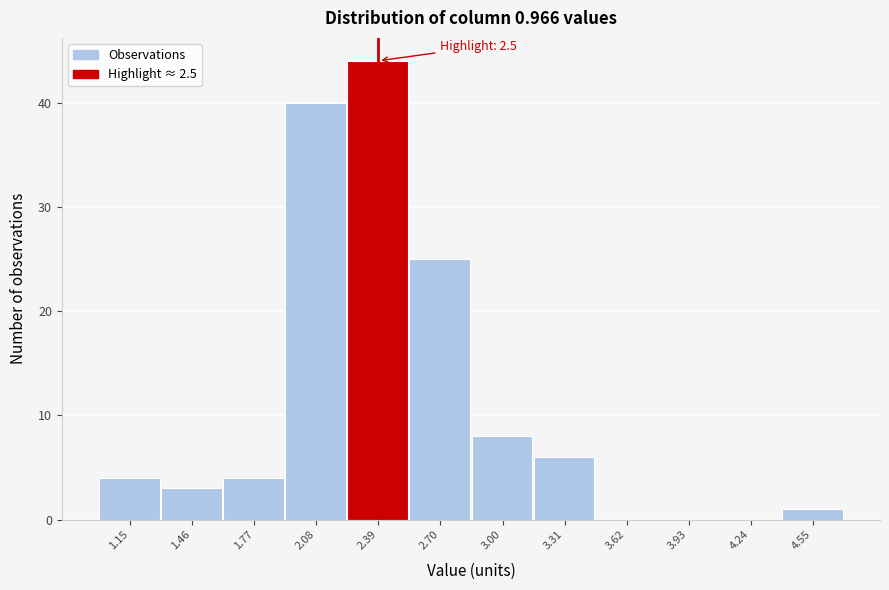

Over which range of the x-axis is the bar tallest?

2.25 to 2.55